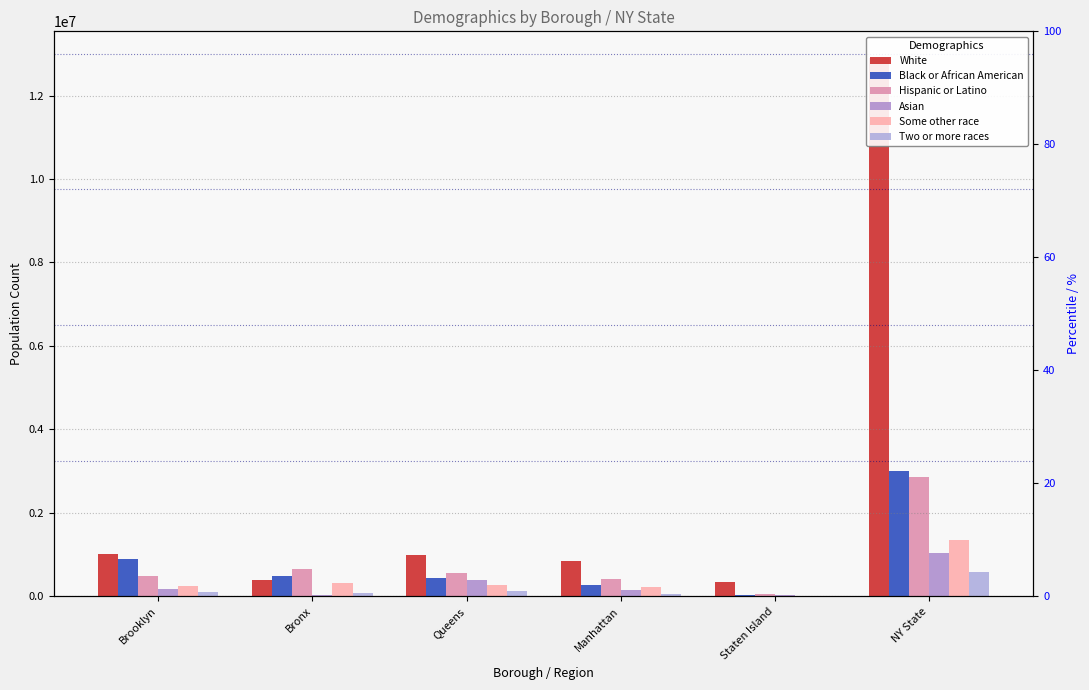

Which category has the lowest value across all series?

Staten Island